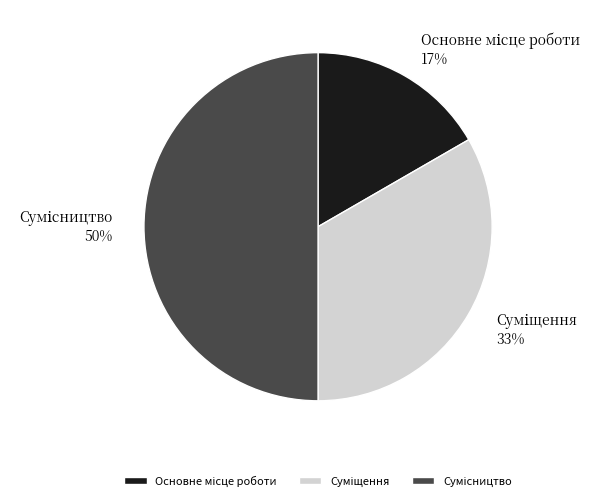

To the nearest percent, what is the average slice percentage?

33%